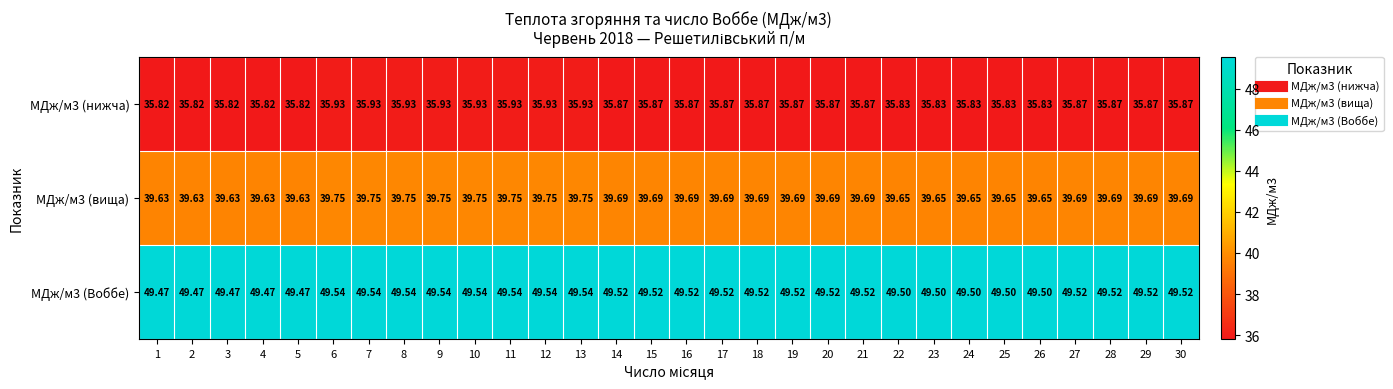

Is the value of МДж/м3 (Воббе) at 6 greater than the value of МДж/м3 (нижча) at 18?

Yes